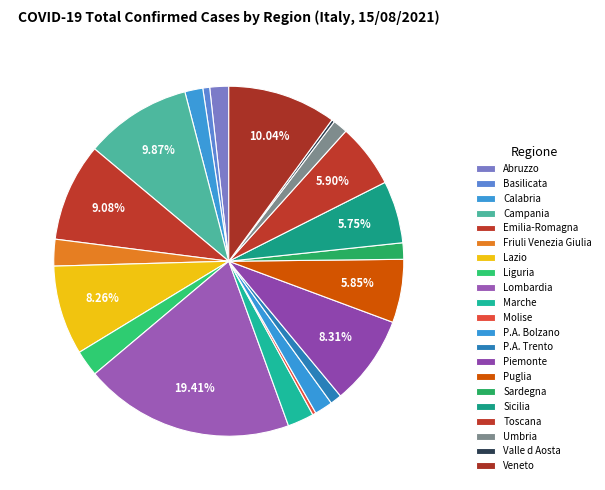

What percentage is the Basilicata slice, to the nearest percent?

1%